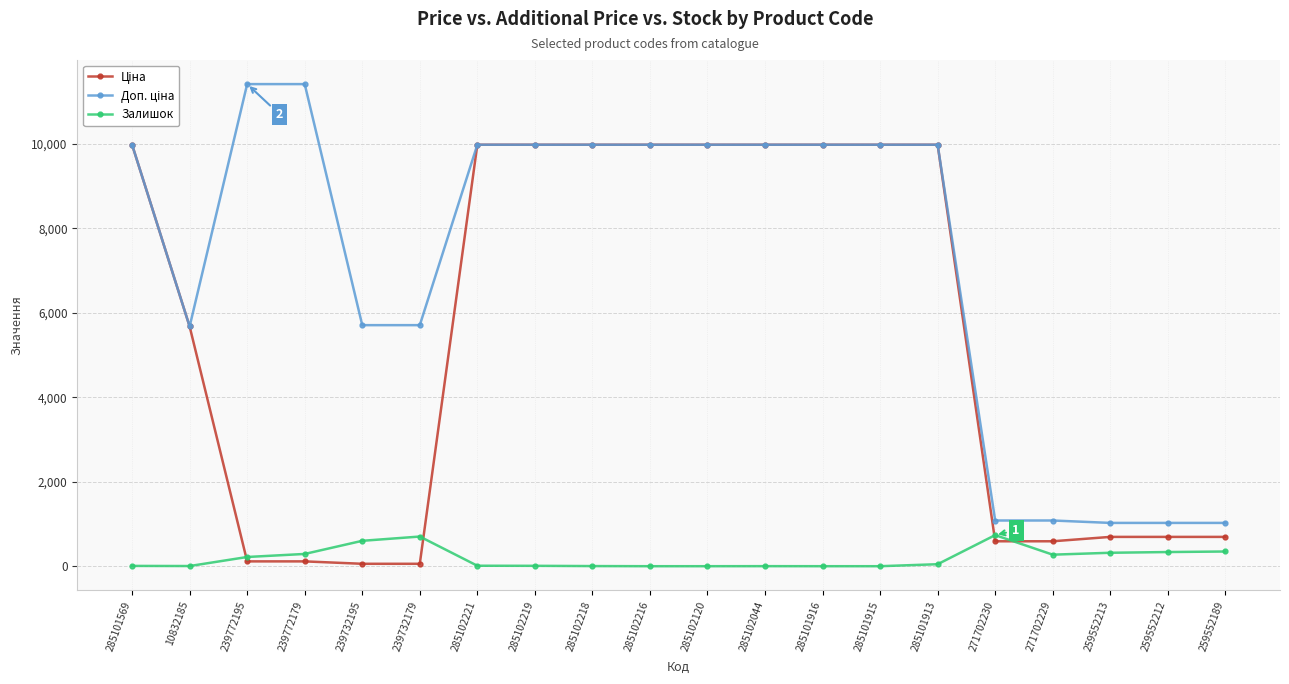

What is the spread (max minus min) of values at 285101916?

9975.0